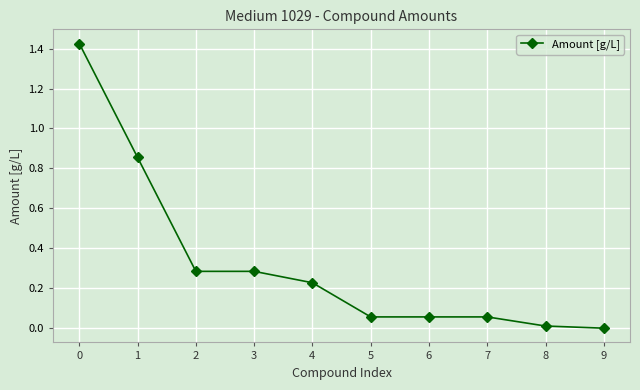

The chart shows a value of 0.0 at 9. True or false?

True